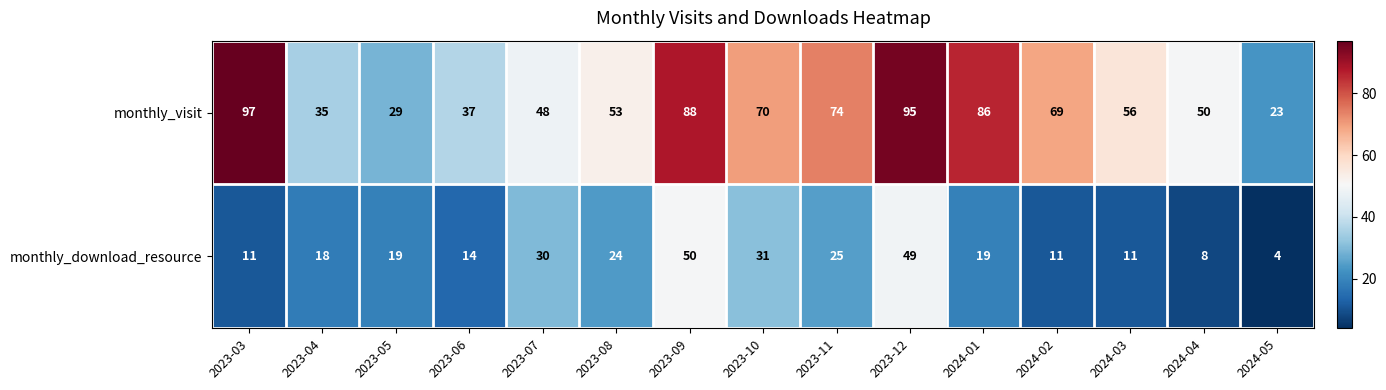

Read the monthly_download_resource value at 2024-02.

11